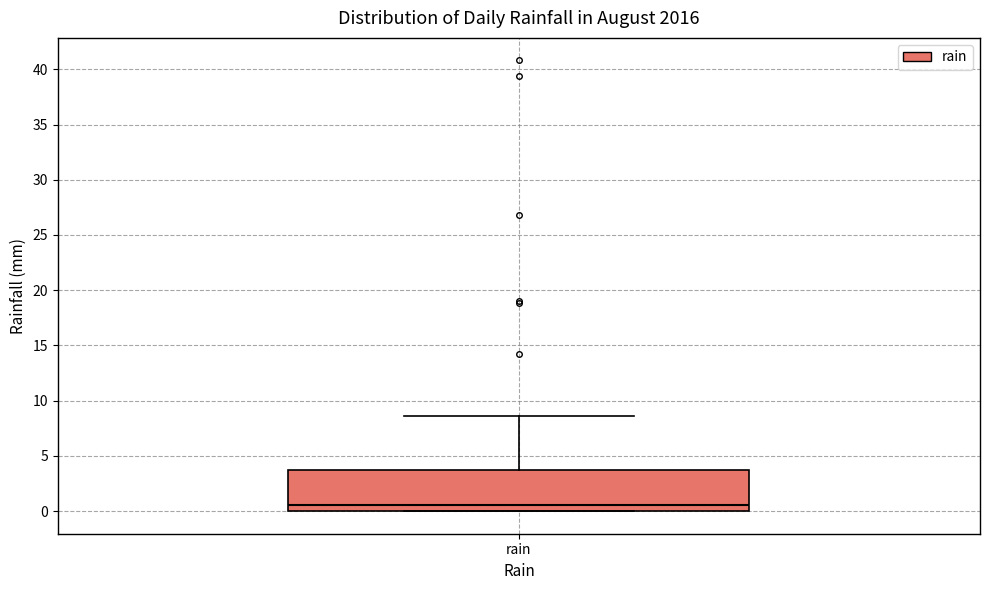

Transcribe this box plot: give where the median line is, the range the box spans, and where the two whiskers end, as read against the y-axis. The values are not printed on the chart, so give them approximately, as read against the axis.

median 0.5, box 0.0 to 3.5, whiskers 0.0 to 8.5